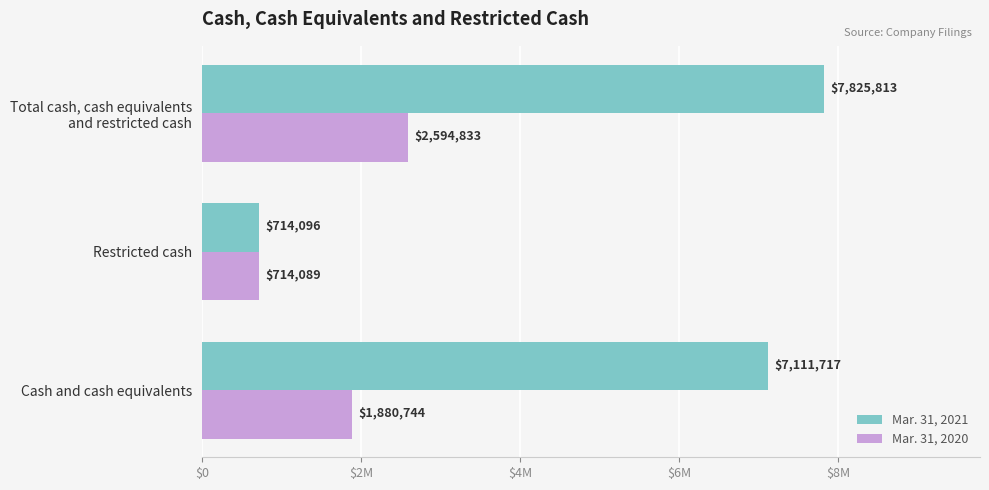

What are all the series names shown in the legend?

Mar. 31, 2021, Mar. 31, 2020